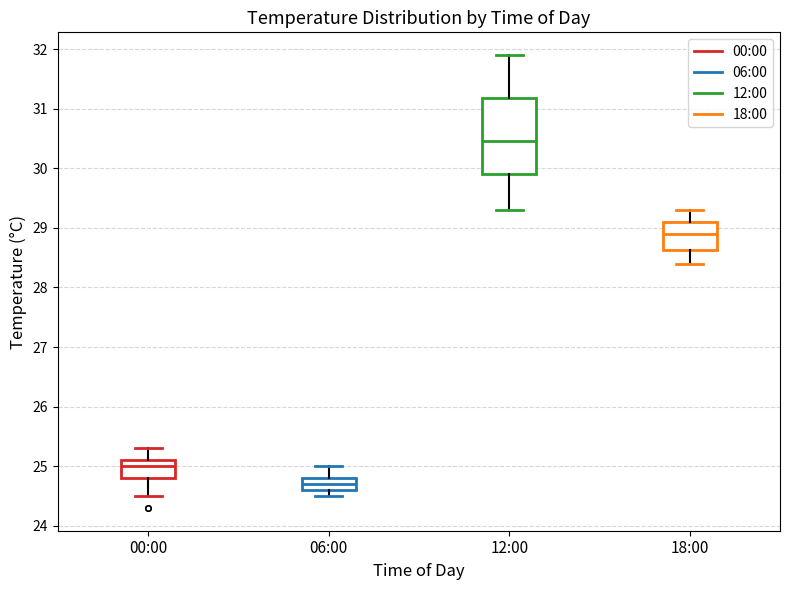

Reading left to right, read every box against the y-axis: the position of its median line, the range the box covers, and the ends of its whiskers. The values are not printed on the chart, so give them approximately, as read against the axis.

00:00: median 25.0, box 24.8 to 25.1, whiskers 24.5 to 25.3
06:00: median 24.7, box 24.6 to 24.8, whiskers 24.5 to 25.0
12:00: median 30.5, box 29.9 to 31.2, whiskers 29.3 to 31.9
18:00: median 28.9, box 28.6 to 29.1, whiskers 28.4 to 29.3